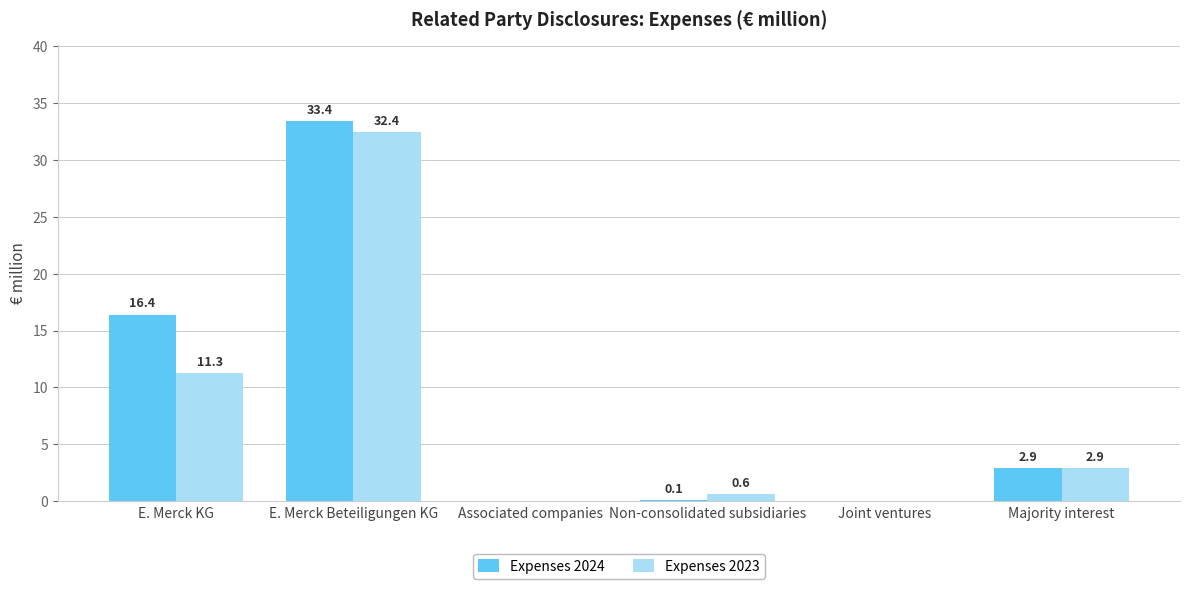

Reading left to right, list all the values displayed in this chart.

Expenses 2024: E. Merck KG=16.4	E. Merck Beteiligungen KG=33.4	Associated companies=0.0	Non-consolidated subsidiaries=0.1	Joint ventures=0.0	Majority interest=2.9
Expenses 2023: E. Merck KG=11.3	E. Merck Beteiligungen KG=32.4	Associated companies=0.0	Non-consolidated subsidiaries=0.6	Joint ventures=0.0	Majority interest=2.9